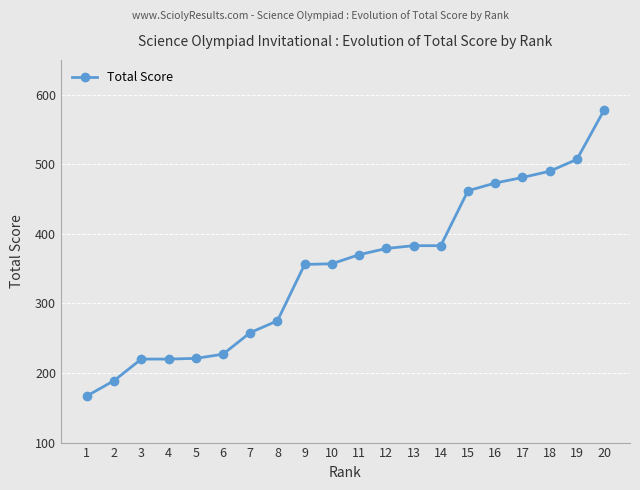

What is the maximum value shown in the chart?

578